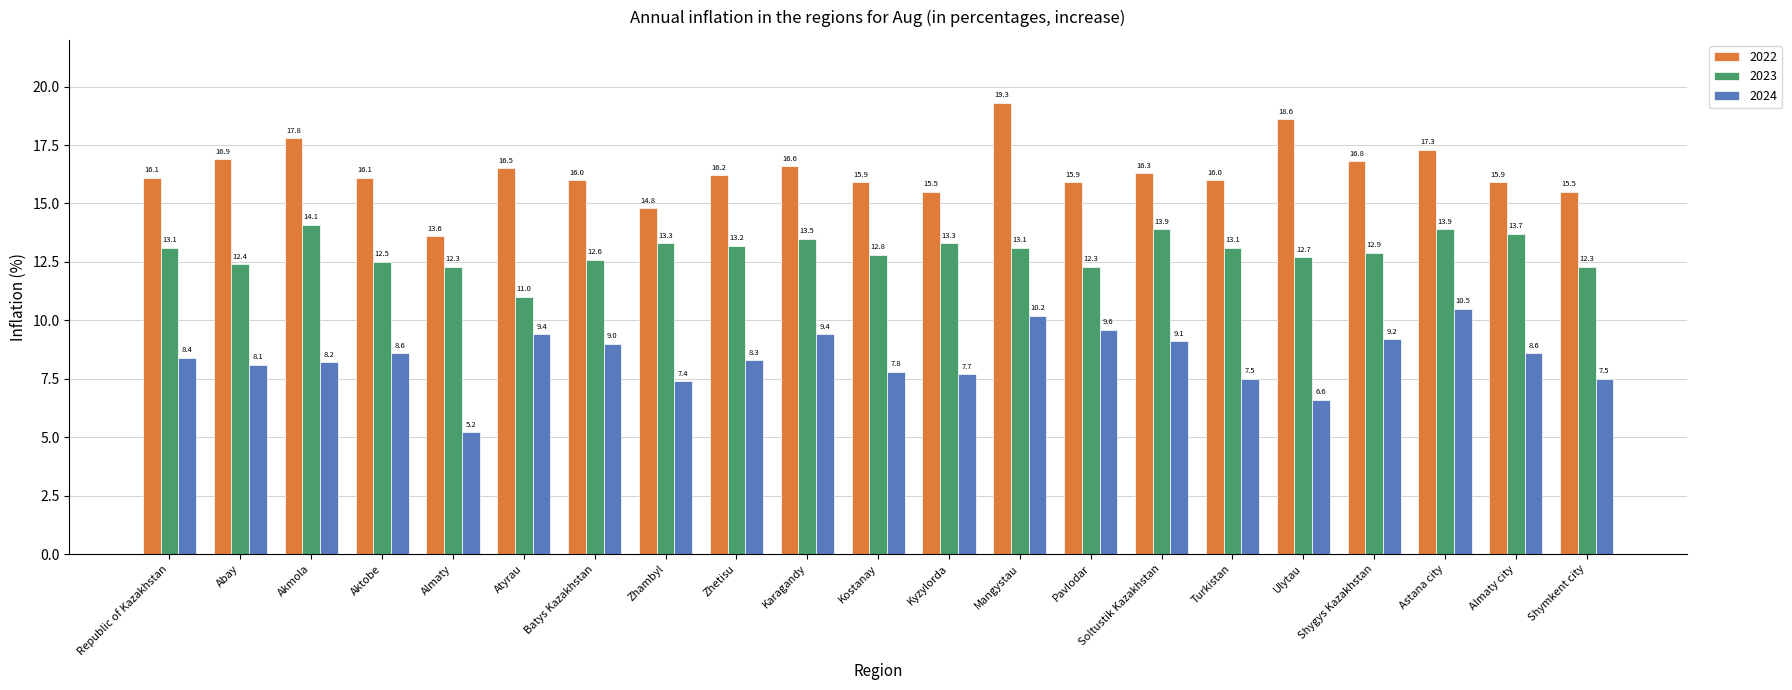

Where does the 2022 series first go above 16?

Republic of Kazakhstan